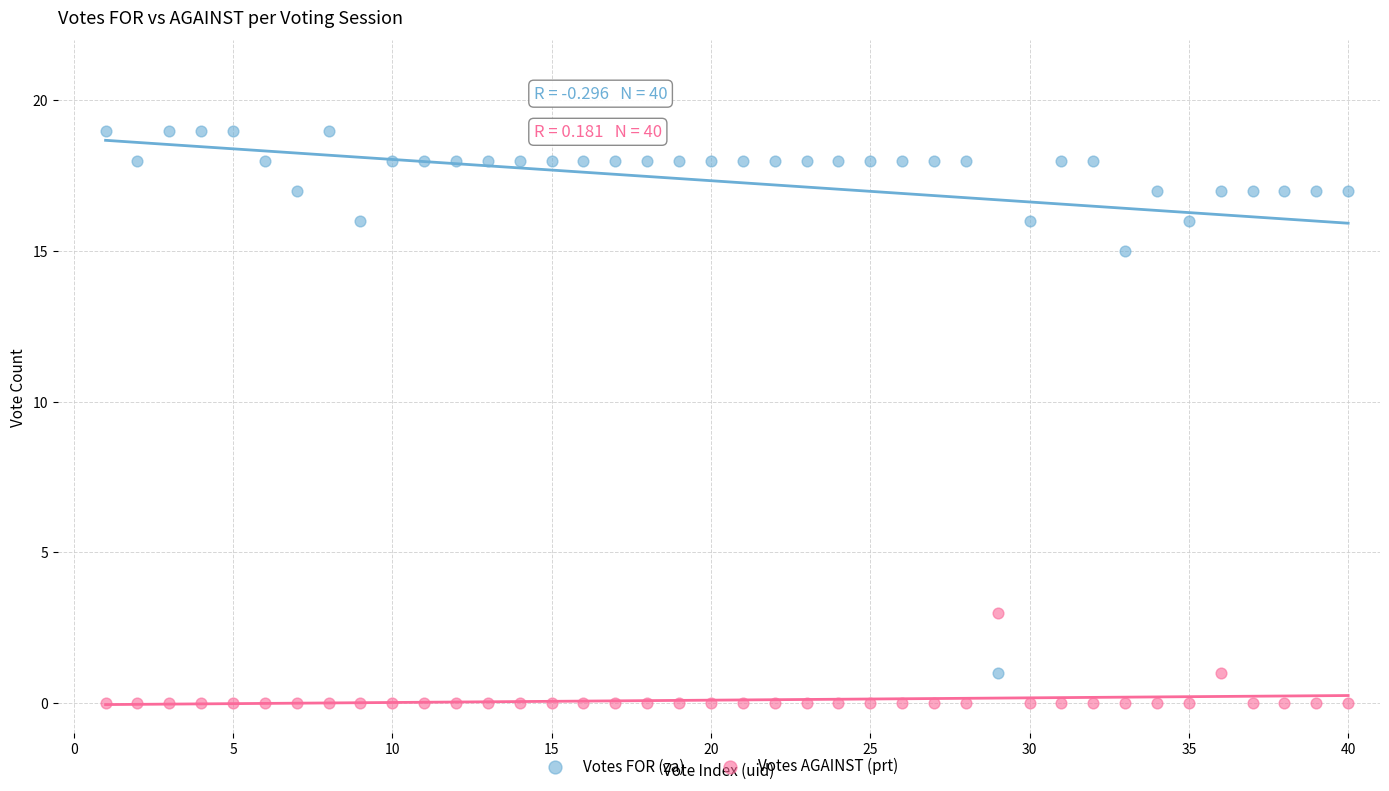

Which series contains the lowest Y value?

Votes AGAINST (prt)